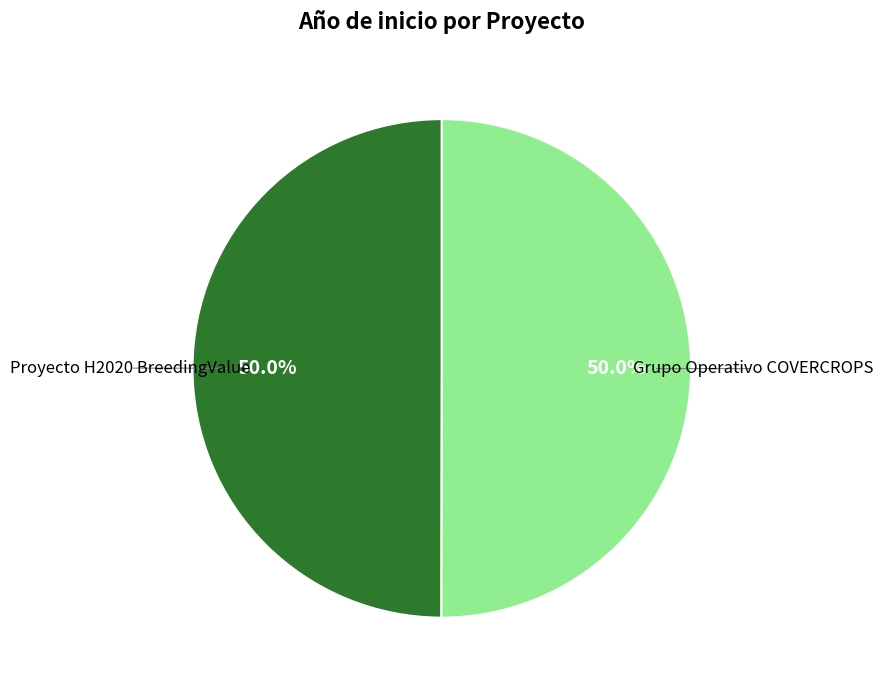

Count the number of slices in the pie.

2